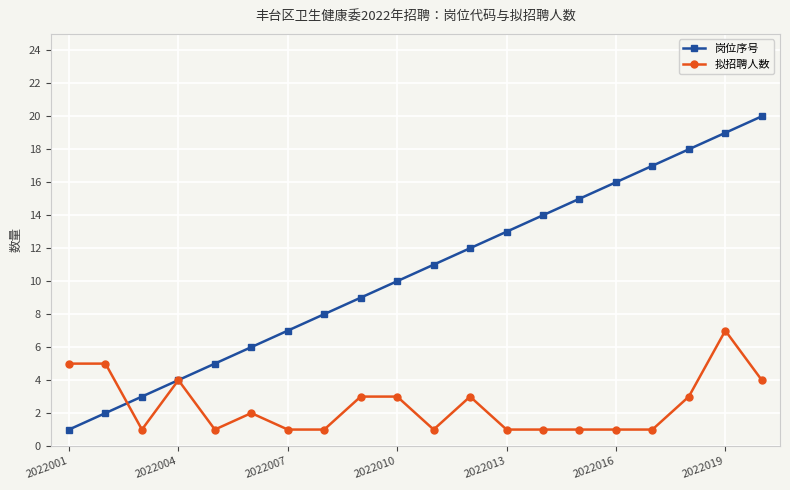

Does the chart have visible grid lines?

Yes